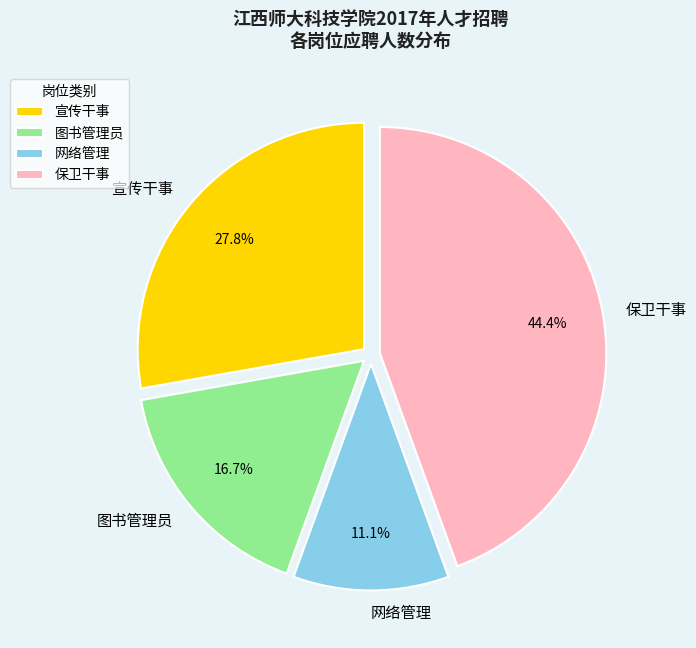

How many segments does this pie chart have?

4